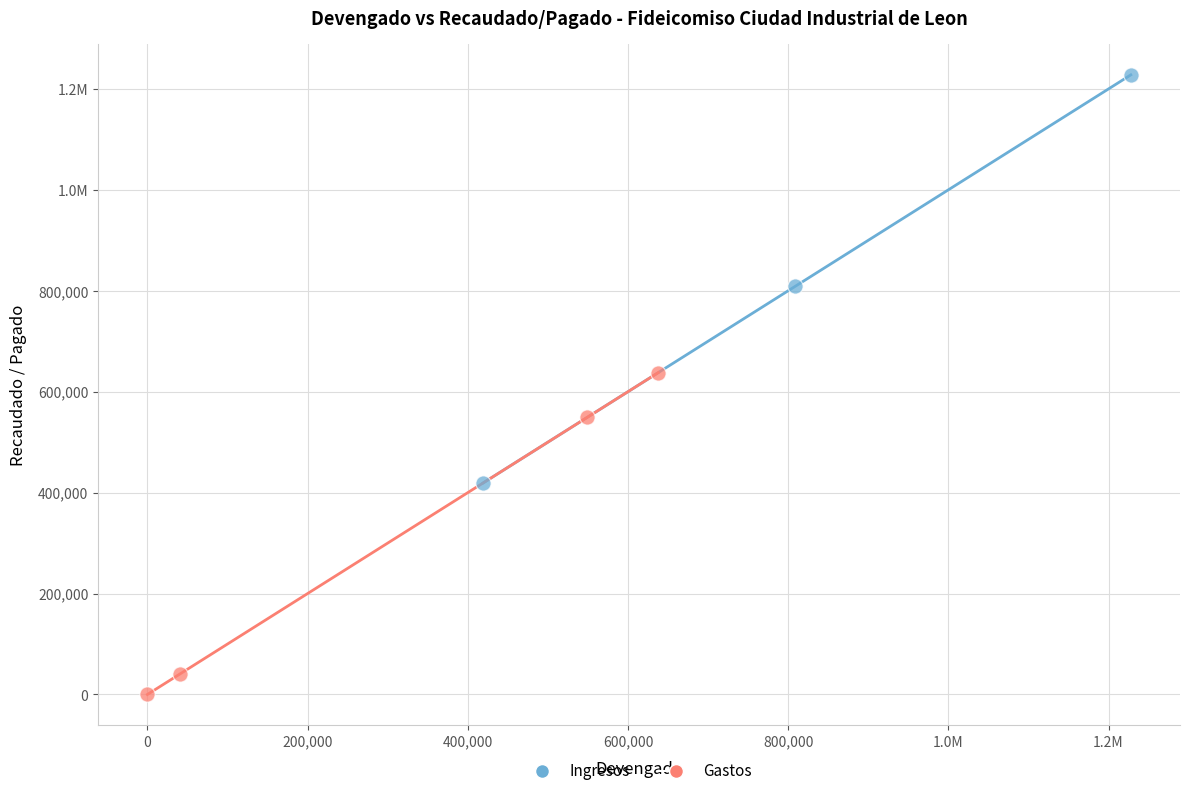

What are all the series names shown in the legend?

Ingresos, Gastos